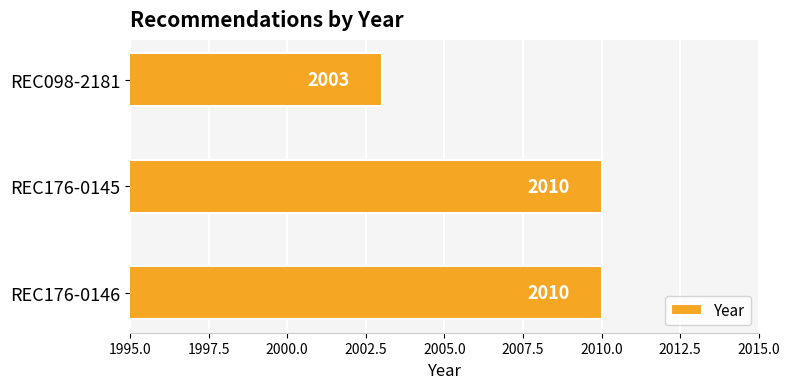

Where is the data nearest to the value 2006?

REC098-2181